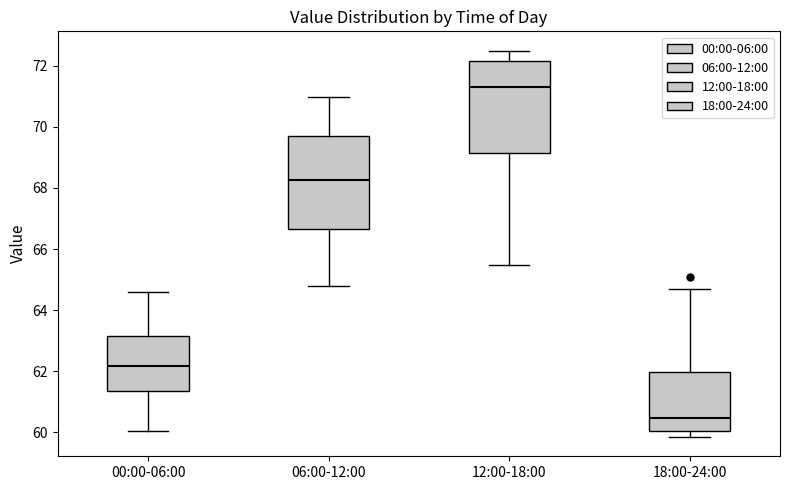

Which box has the lowest median line?

18:00-24:00